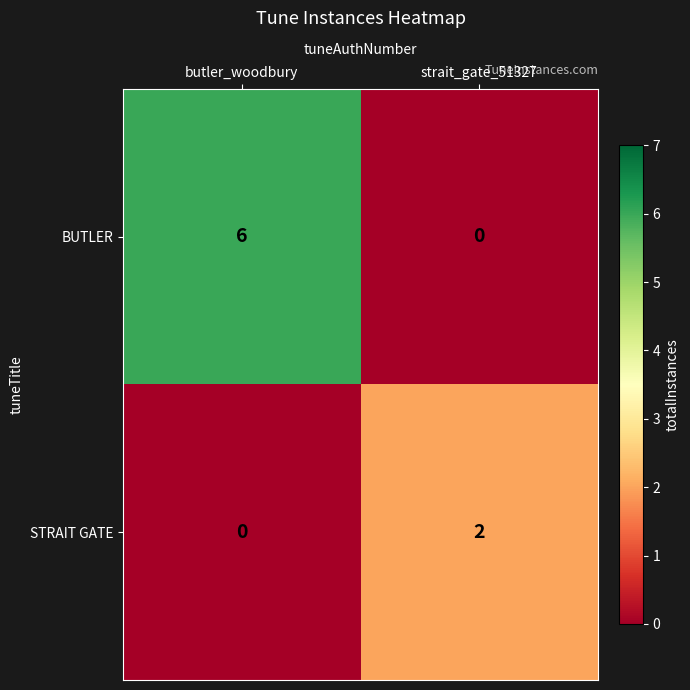

At which label is STRAIT GATE closest to 1?

butler_woodbury